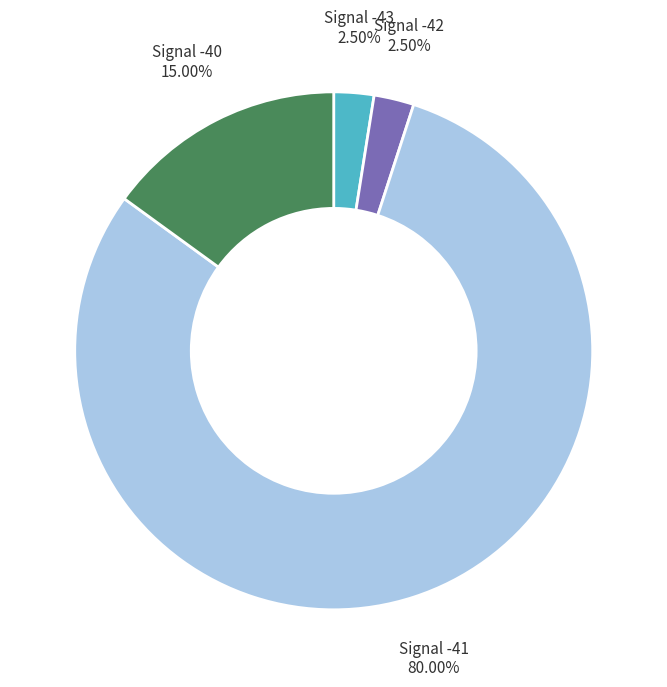

Is there any slice that represents more than half of the pie?

Yes